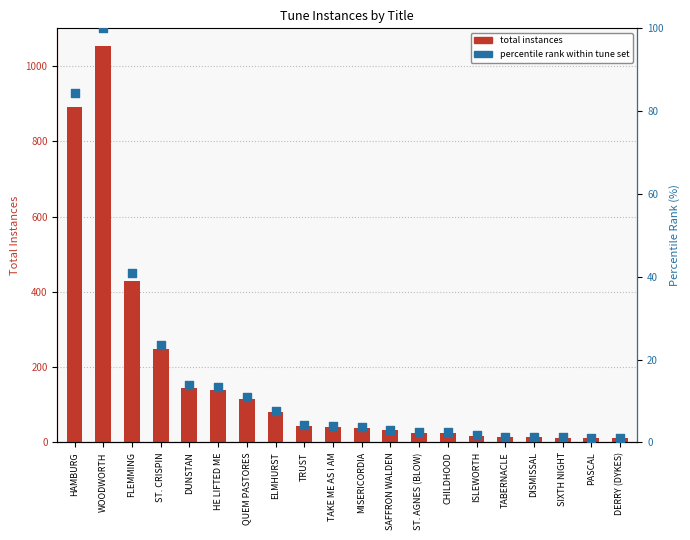

Which series has the largest Y range (max minus min)?

total instances